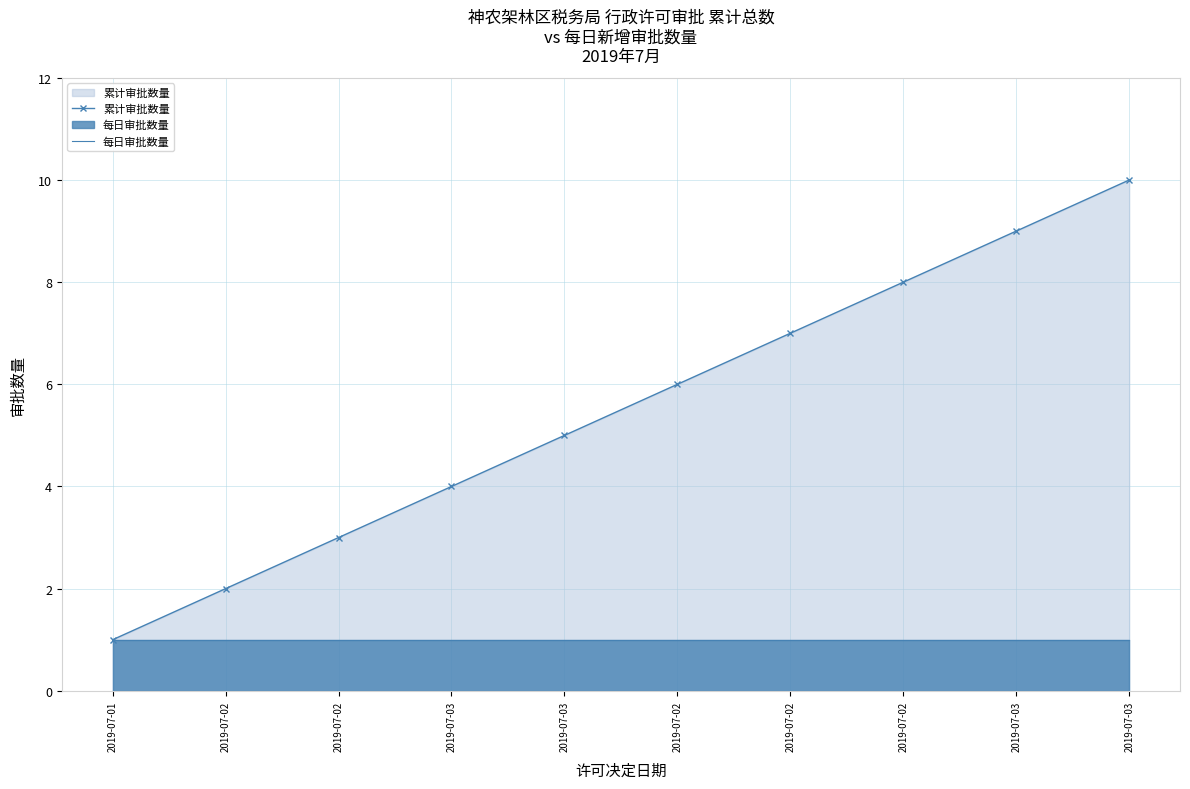

True or false: 累计审批数量 has a value of 9 at 2019-07-03.

True